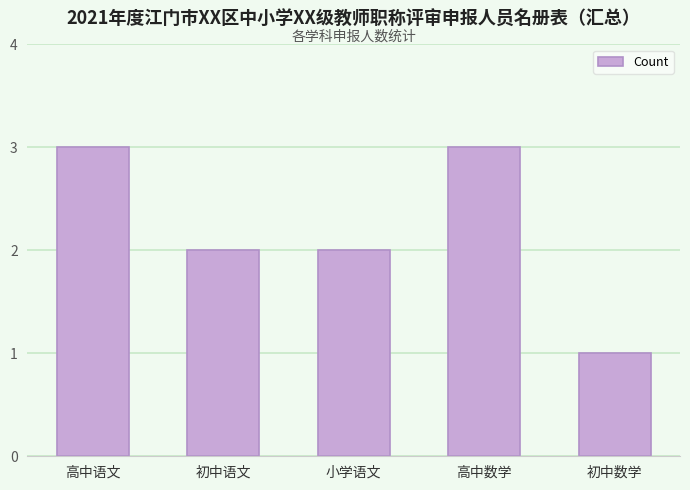

Where does the data first go above 2?

高中语文